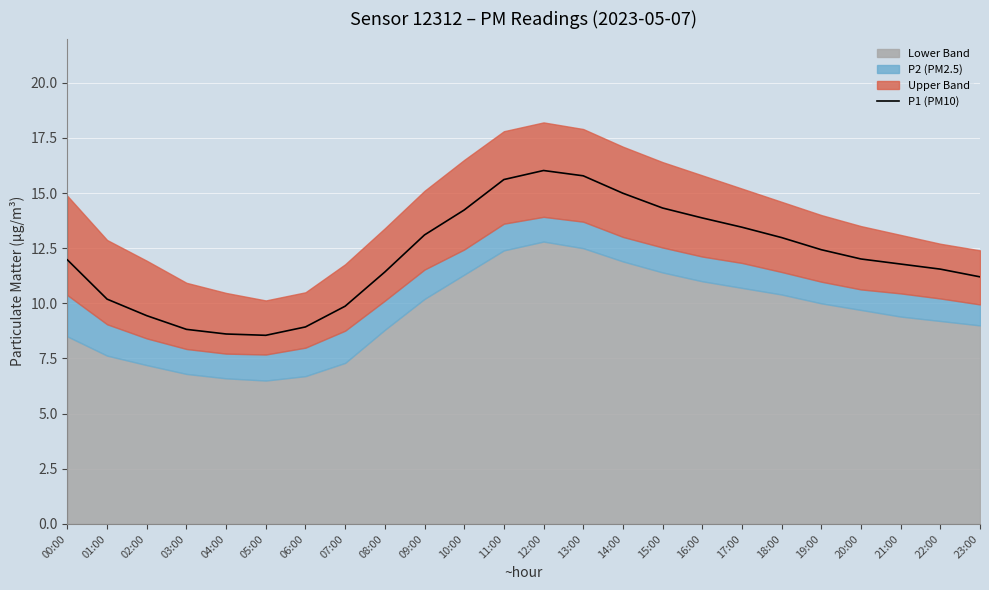

The value at 15:00 is 4.0. True or false?

False